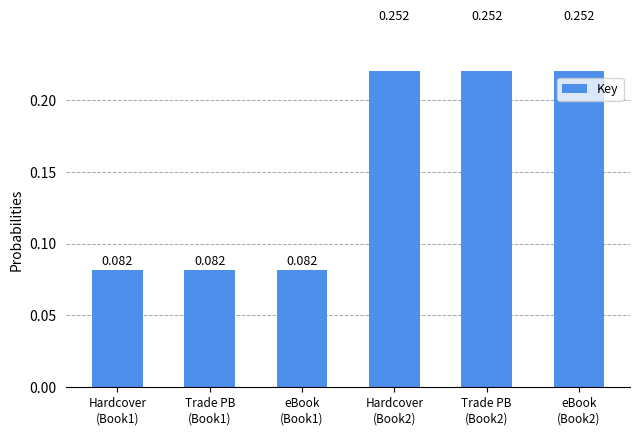

Reading left to right, list all the values displayed in this chart.

0.1	0.1	0.1	0.3	0.3	0.3